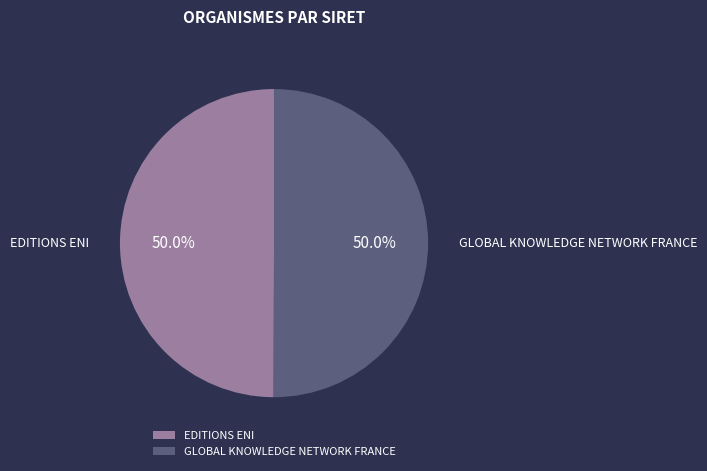

Approximately how many times larger is the value at GLOBAL KNOWLEDGE NETWORK FRANCE compared to EDITIONS ENI?

1.0